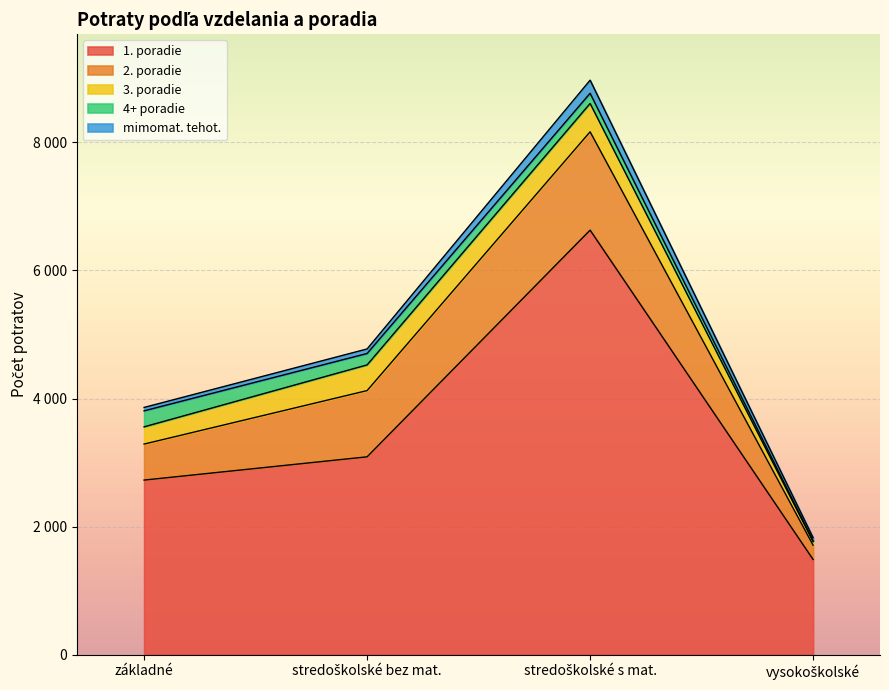

True or false: 1. poradie and 3. poradie cross at least once.

False